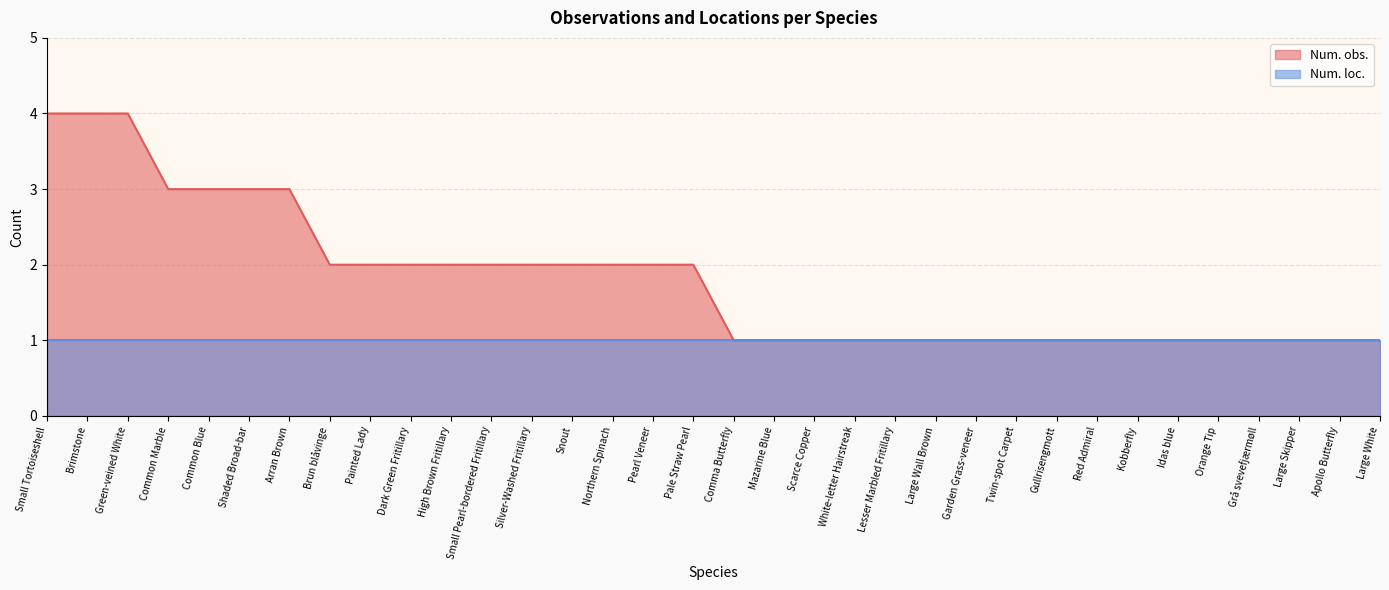

What is the difference between the maximum and second lowest values?

3